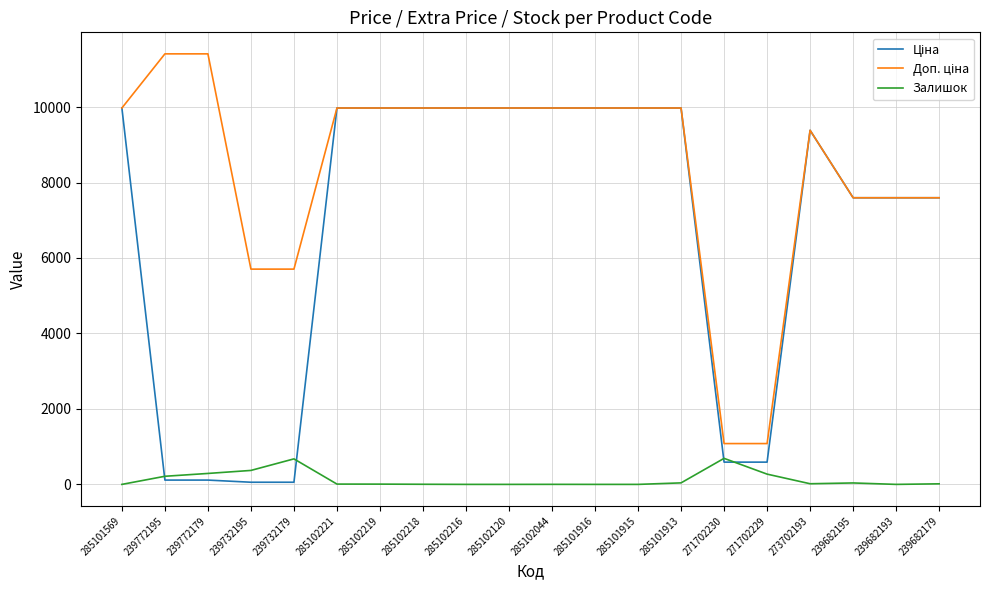

The value of Залишок at 285102216 is 0.0. True or false?

True